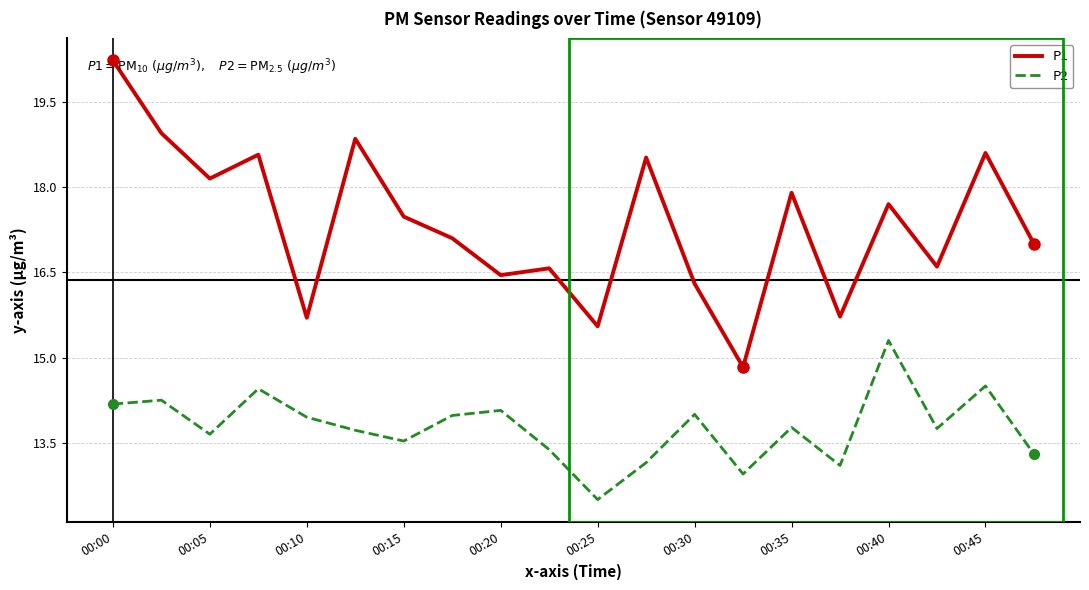

Which series has the largest total across all categories?

P1